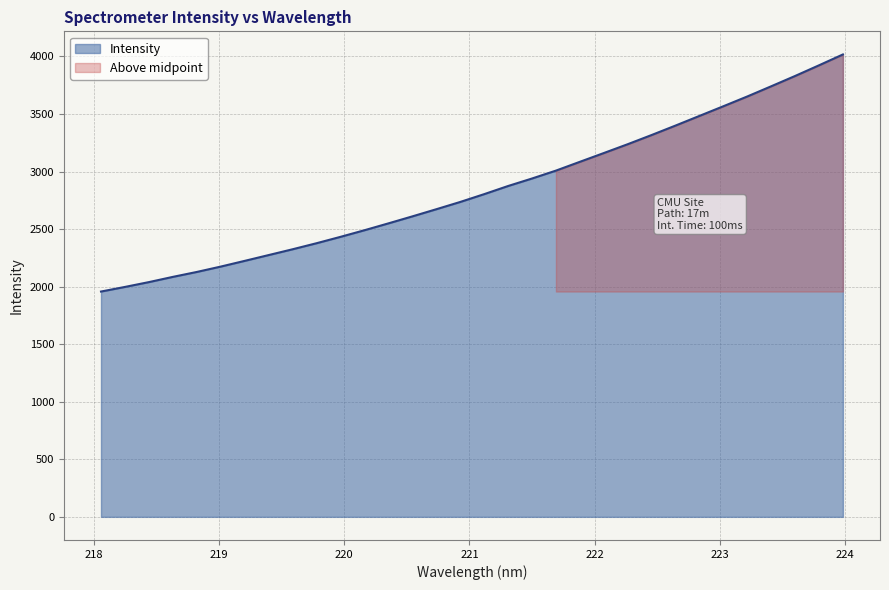

Which label corresponds to the largest value in the chart?

223.9802